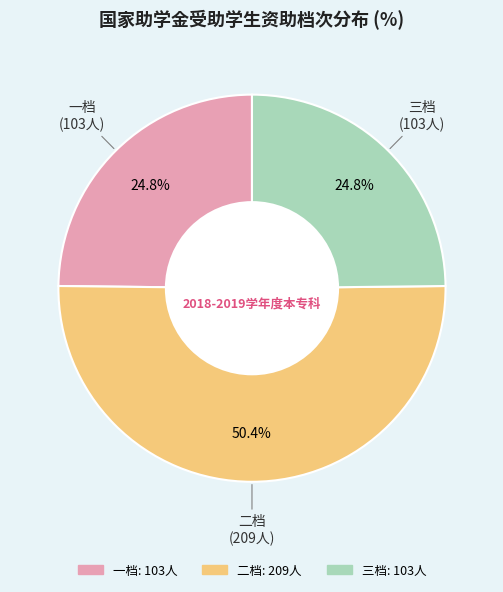

What percentage is the 三档 slice, to the nearest percent?

25%